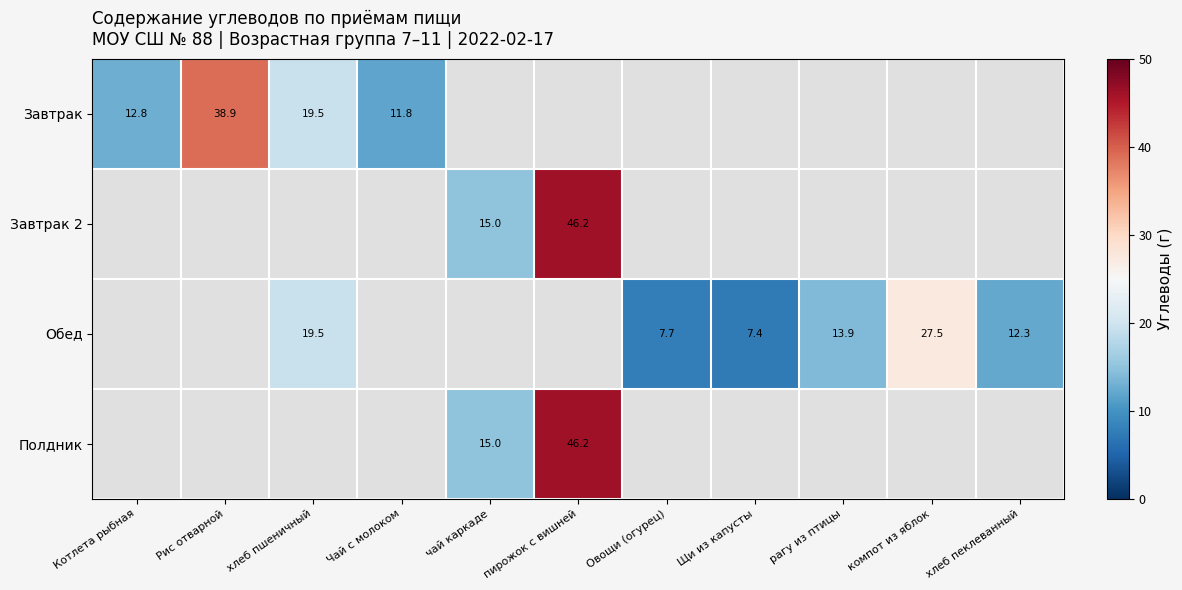

The Обед series shows 7.7 at Овощи (огурец). True or false?

True